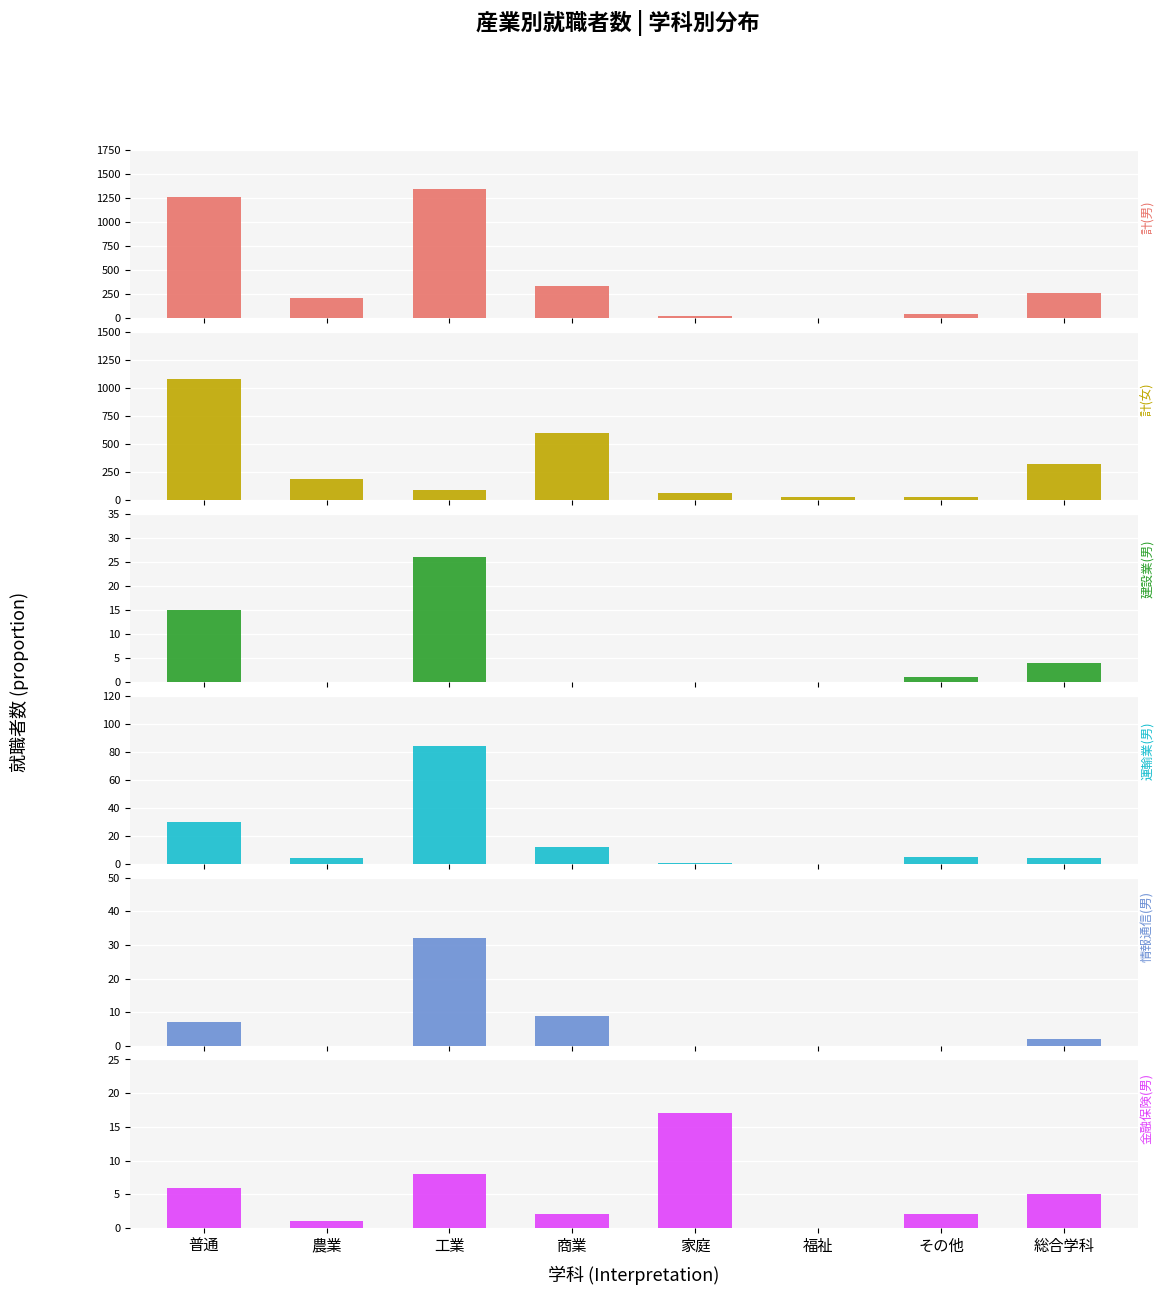

Where is 情報通信(男) nearest to the value 16?

商業